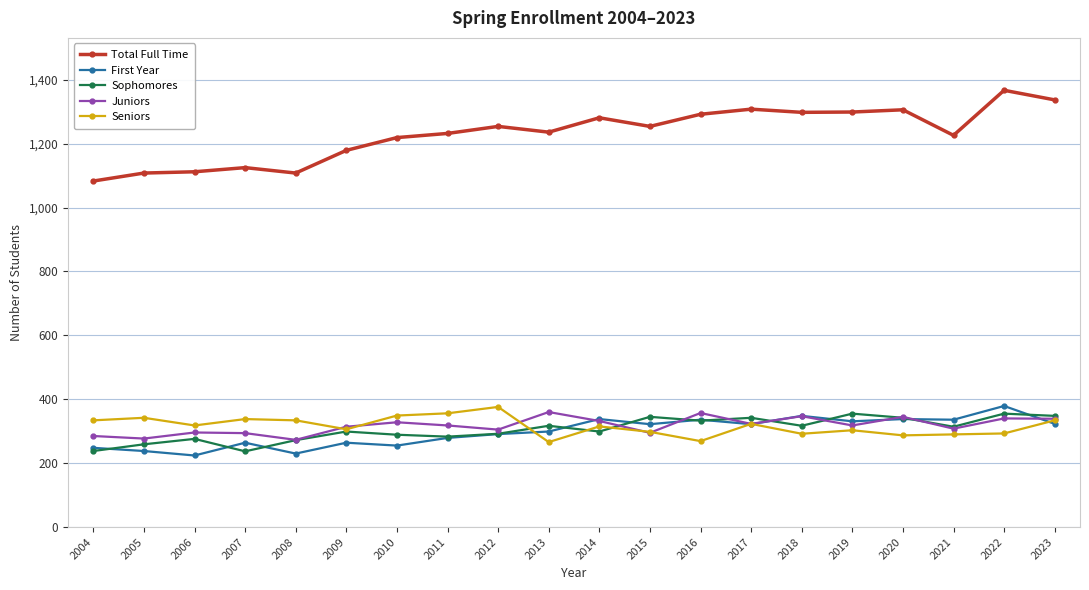

The First Year series shows 264 at 2009. True or false?

True